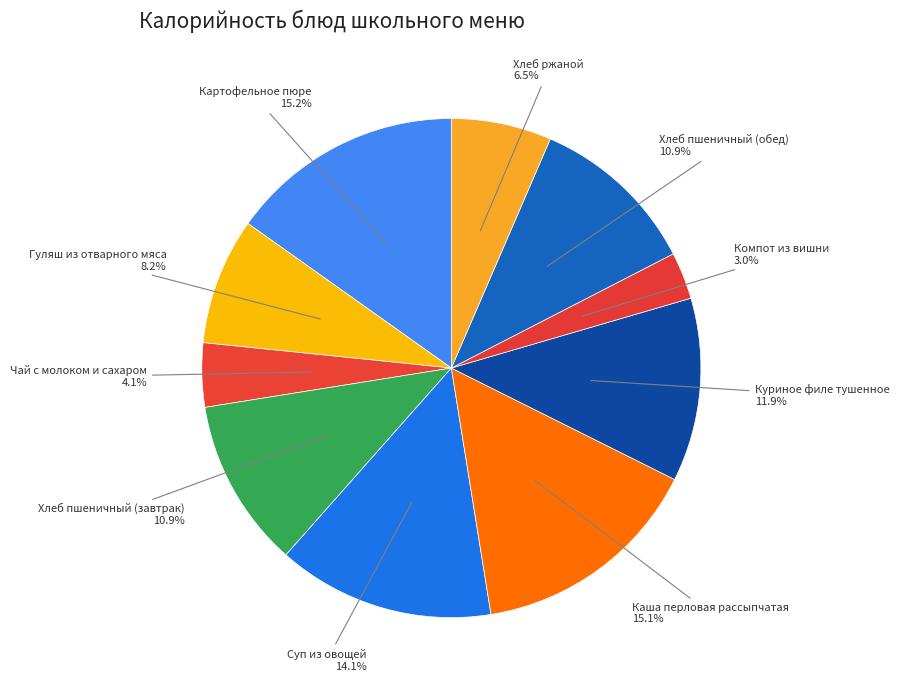

Does any single category account for the majority?

No